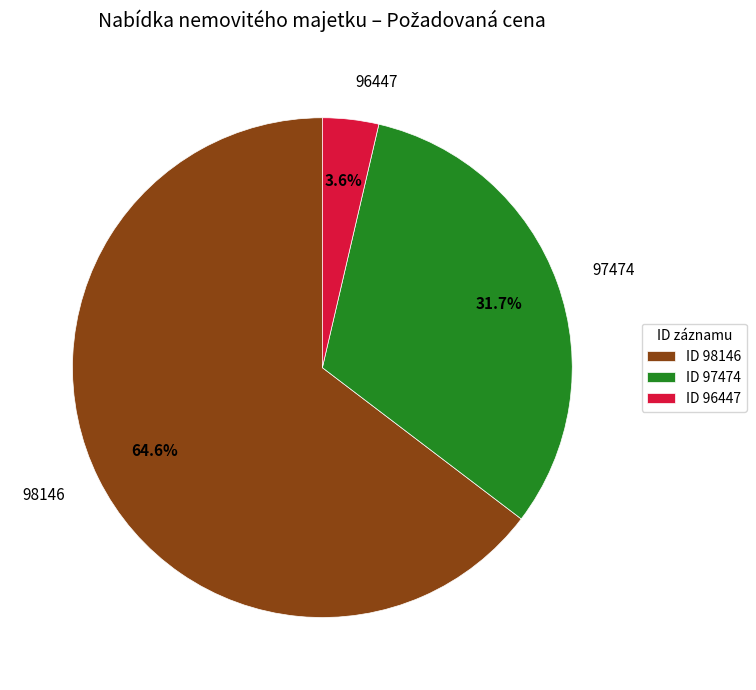

Which slice represents more than half of the pie?

98146